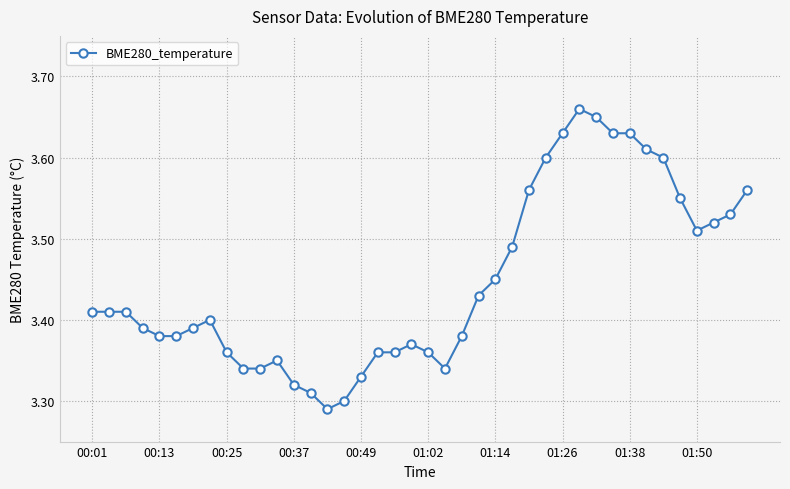

What is the sum of all values?

137.9